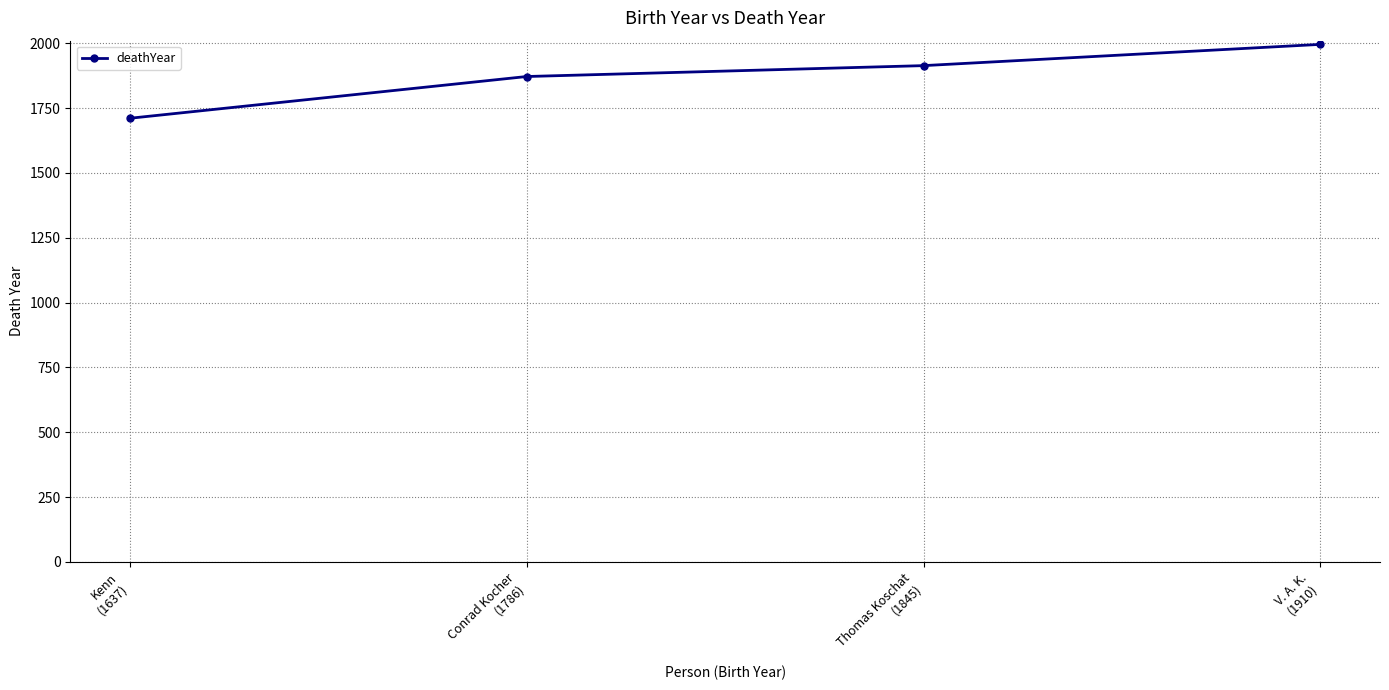

Reading left to right, extract all data points from this chart.

1711	1872	1914	1996